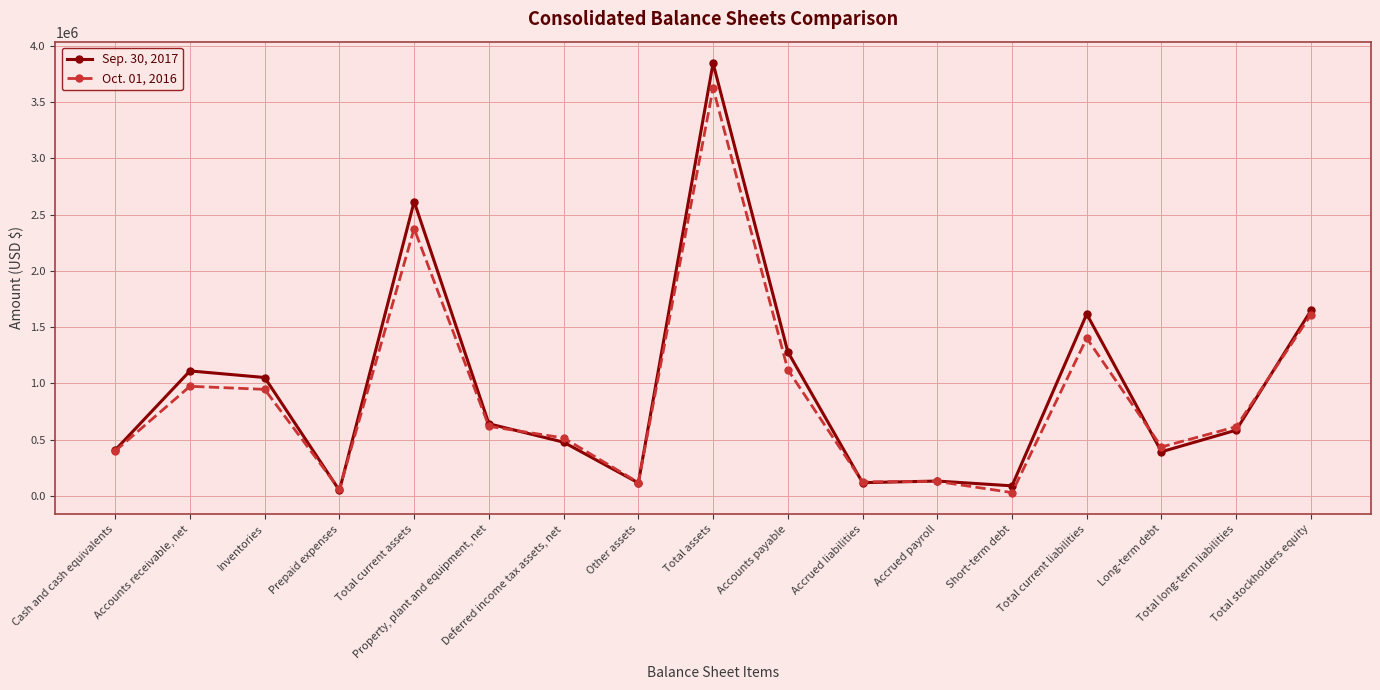

Where is Oct. 01, 2016 nearest to the value 1826819?

Total stockholders equity